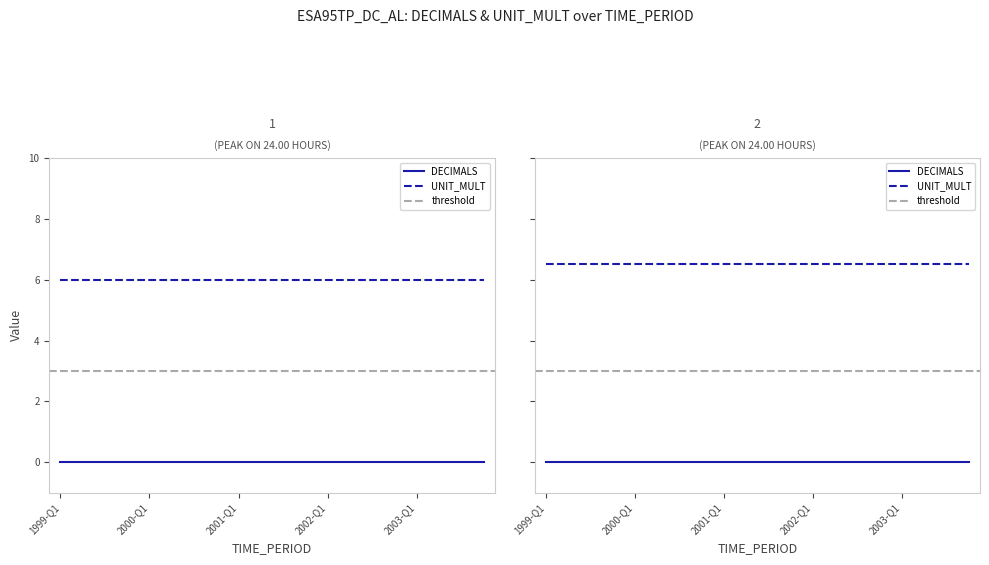

At which label does DECIMALS reach its minimum?

1999-Q1